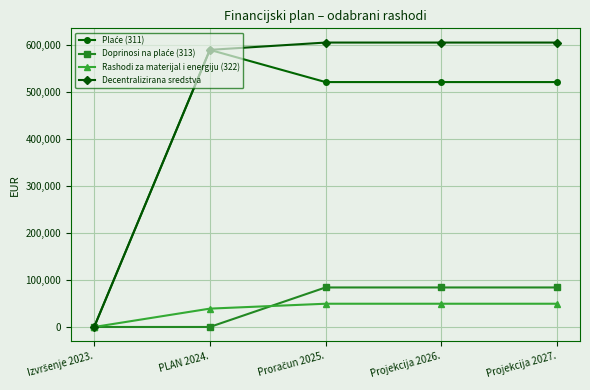

What is the difference between the highest and lowest values at Projekcija 2027.?

555880.0